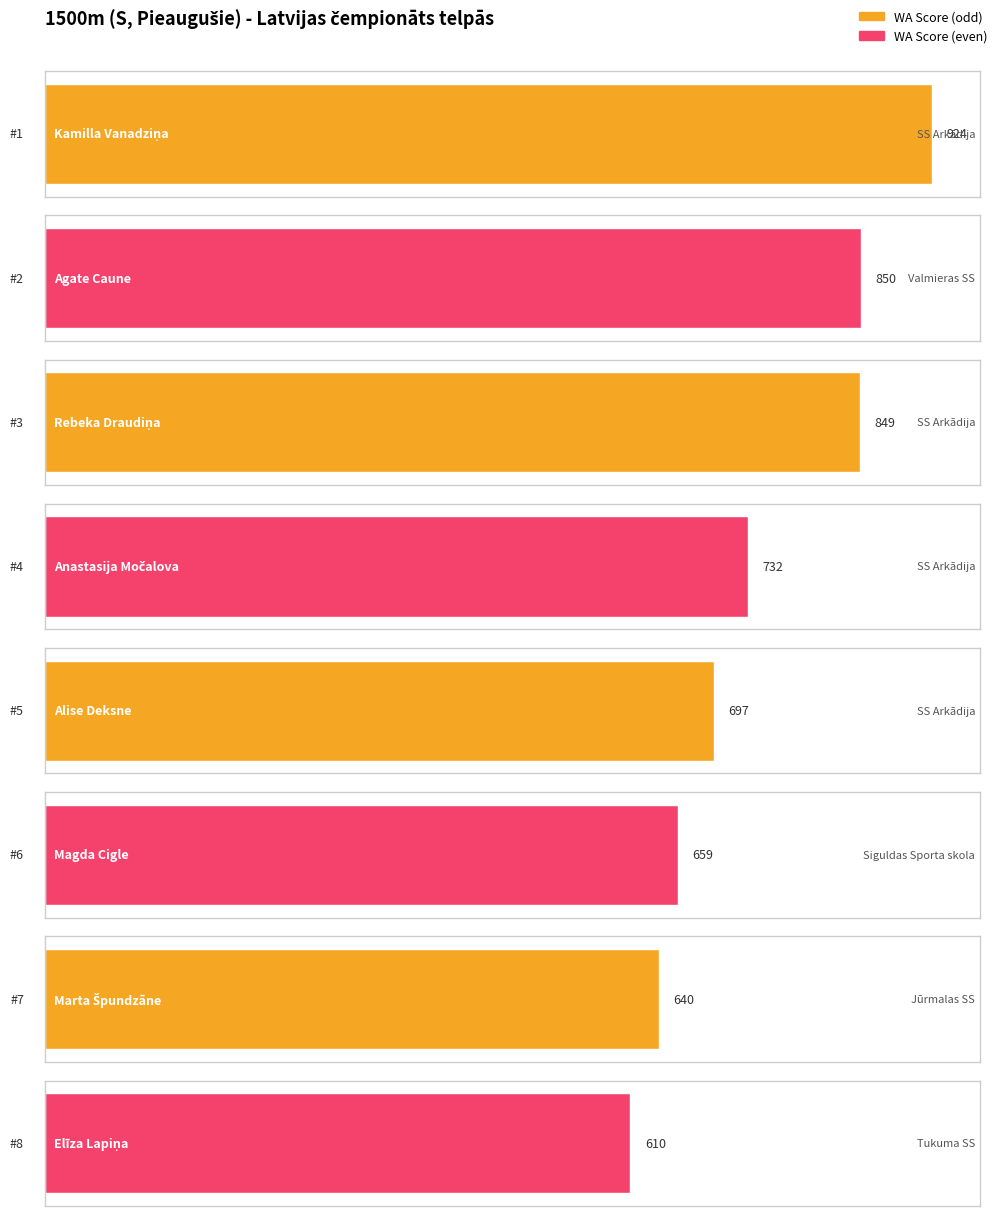

What is the label of the 4th bar from the left?

Anastasija Močalova